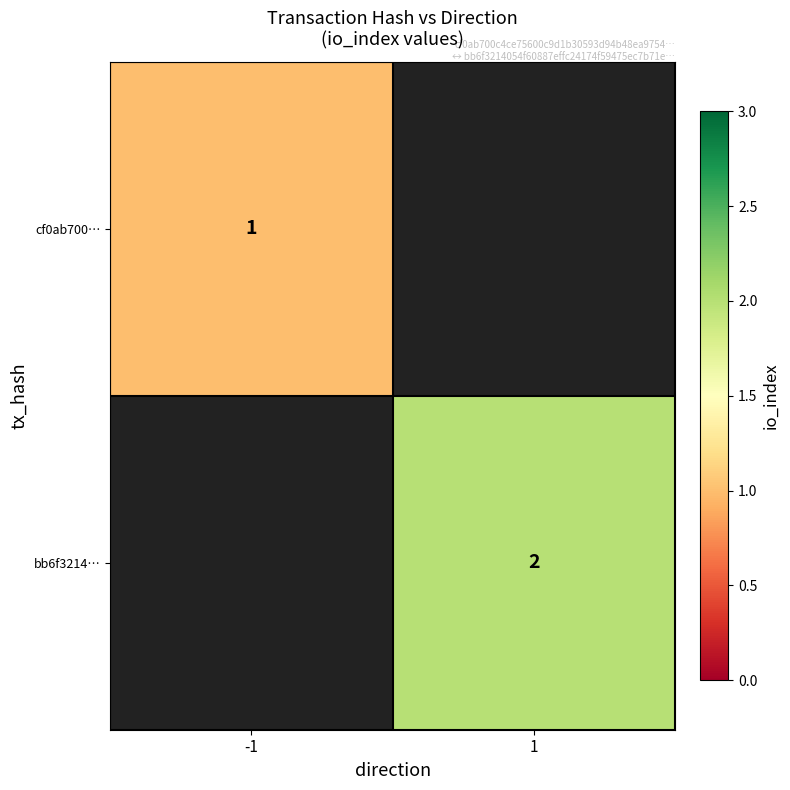

The bb6f3214… series shows 3 at 1. True or false?

False